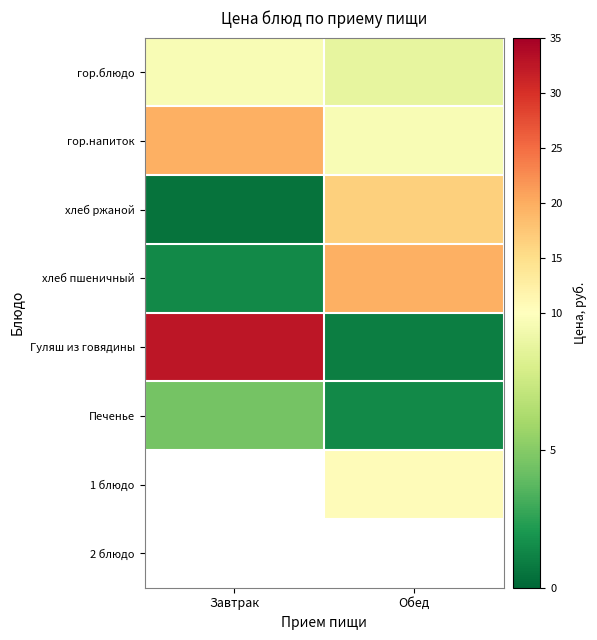

Where does the Печенье series first go above 4?

Завтрак